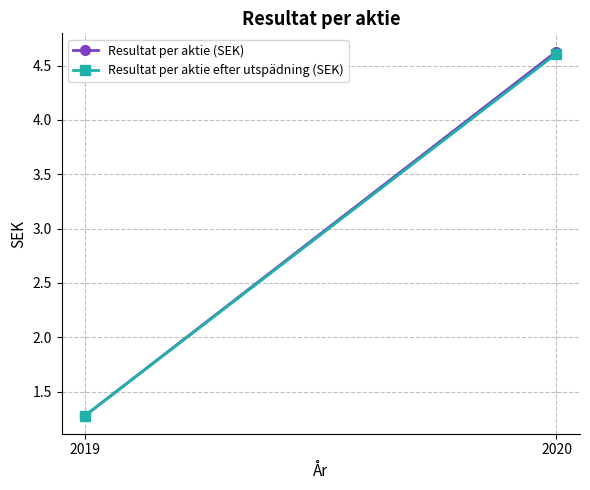

Reading right to left, transcribe all the data shown in this chart.

Resultat per aktie (SEK): 2020=4.6	2019=1.3
Resultat per aktie efter utspädning (SEK): 2020=4.6	2019=1.3